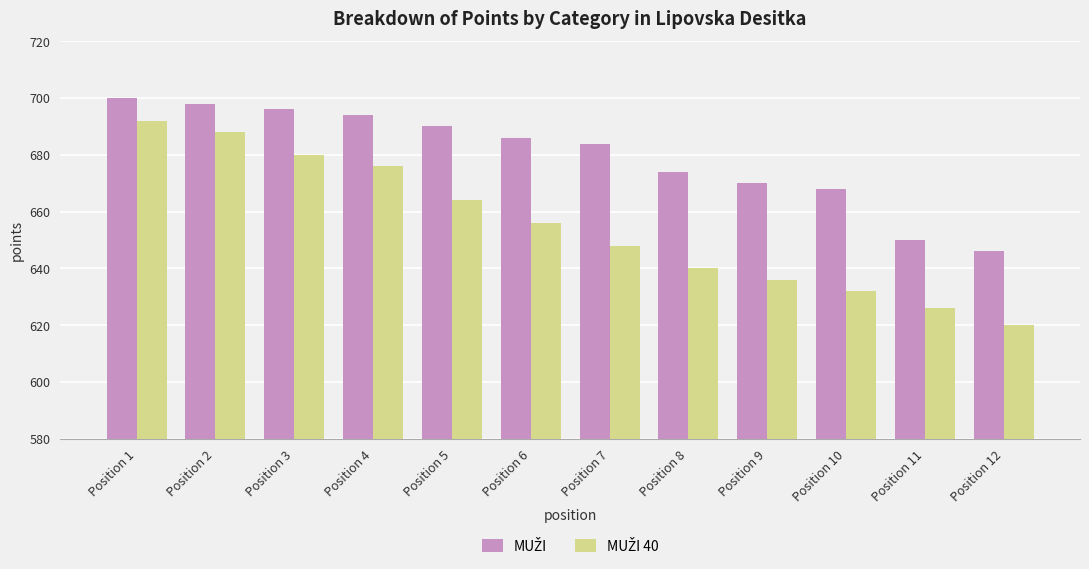

At which category is the sum across all series the highest?

Position 1